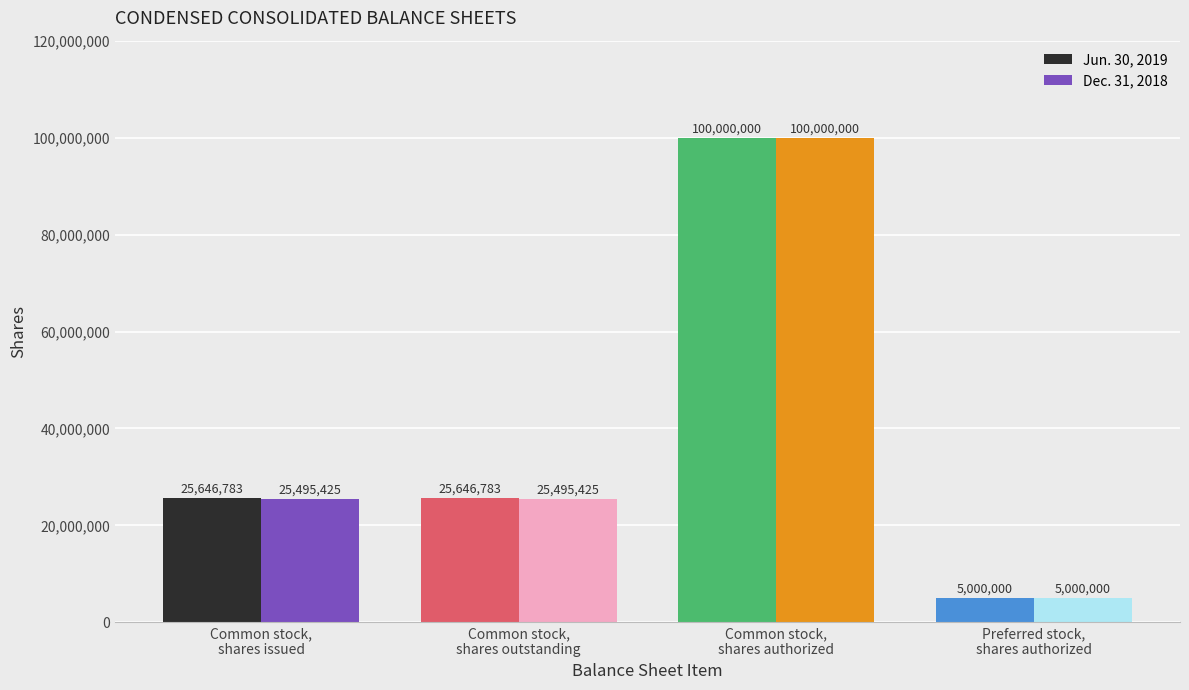

What is the difference between the maximum and second lowest values in the Dec. 31, 2018 series?

74504575